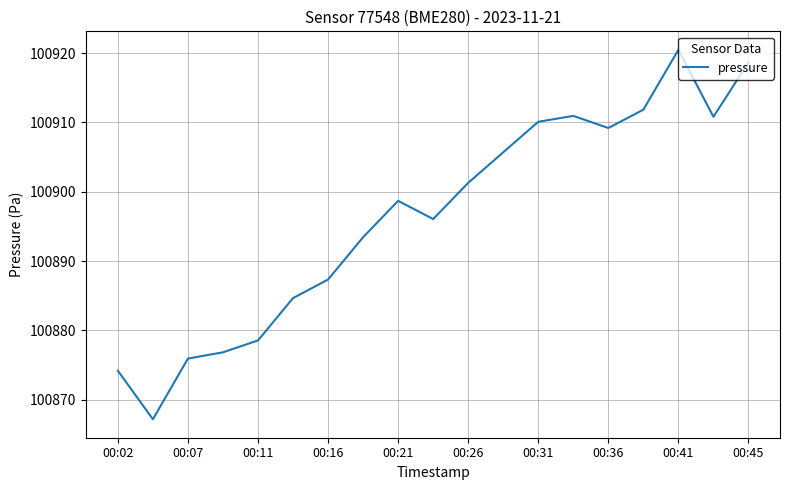

What is the sum of all values?

1917031.9